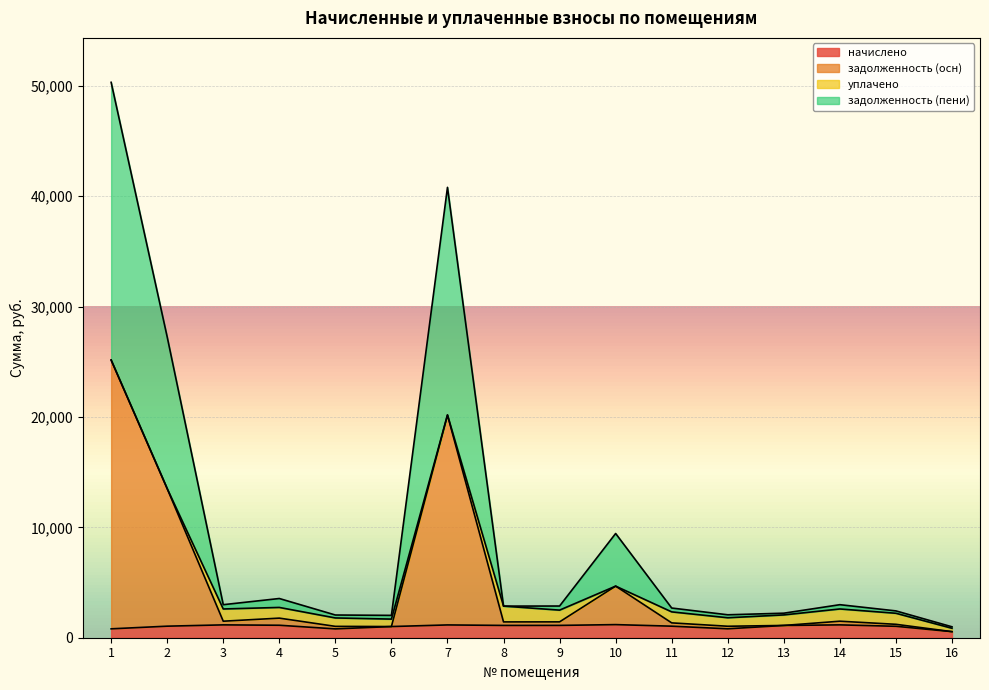

What is the sum of all начислено values?

16253.2